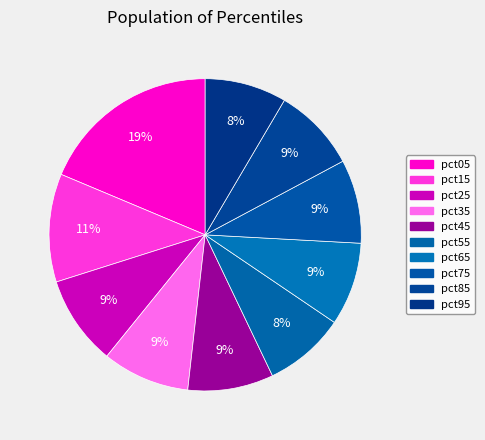

Does pct55 represent more than half of the total?

No